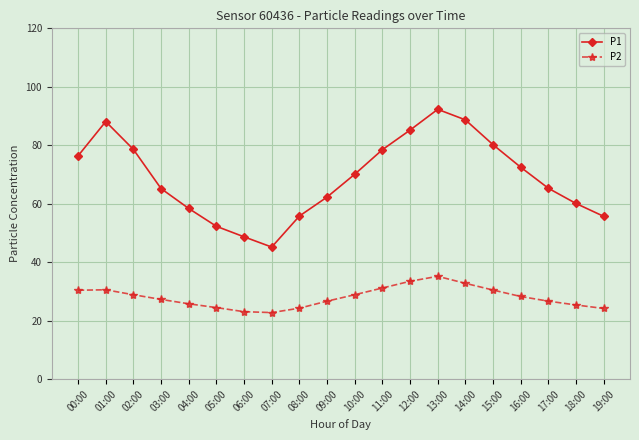

What is the total value across all series at 01:00?

118.7